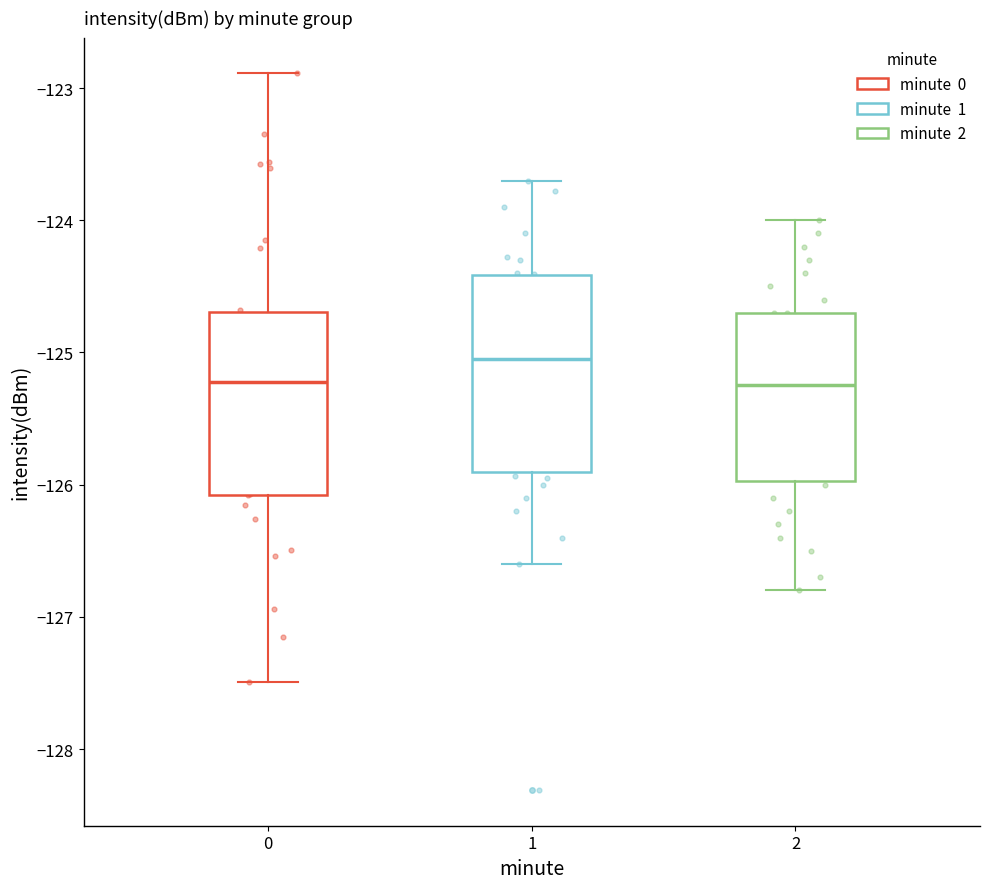

Comparing the boxes themselves (not the whiskers), which one is the tallest?

1